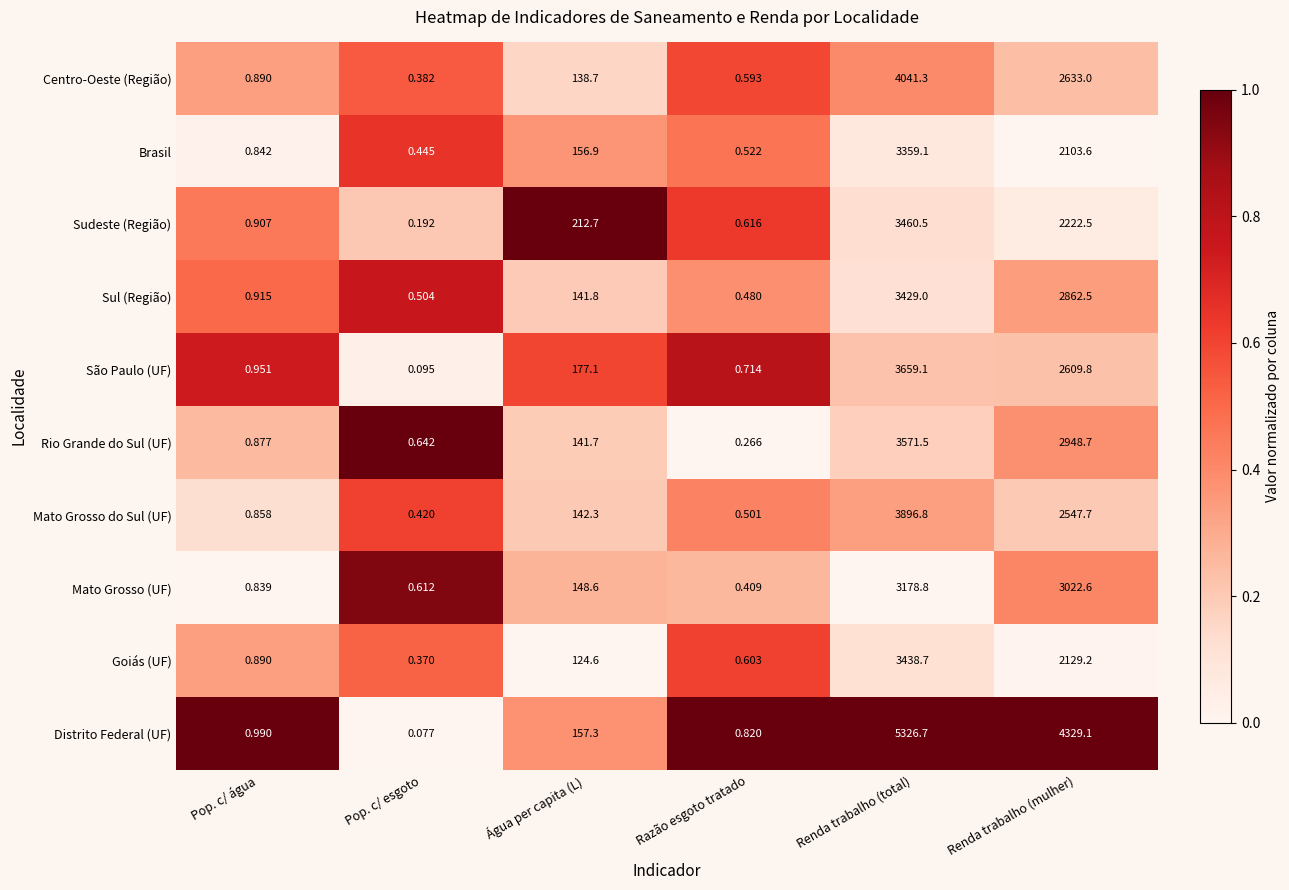

Rank the series at Água per capita (L) from highest to lowest value.

Sudeste (Região), São Paulo (UF), Distrito Federal (UF), Brasil, Mato Grosso (UF), Mato Grosso do Sul (UF), Sul (Região), Rio Grande do Sul (UF), Centro-Oeste (Região), Goiás (UF)